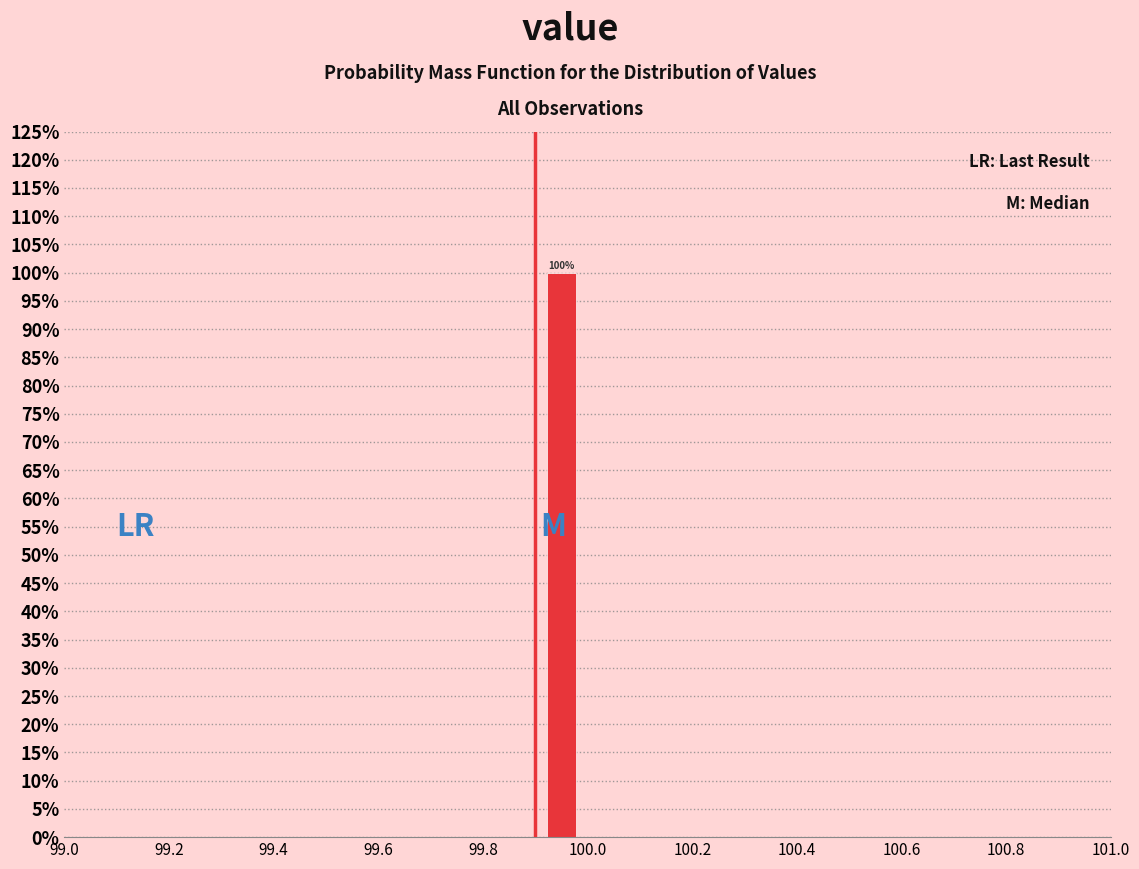

Which range on the x-axis has the tallest bar?

99.9 to 100.0